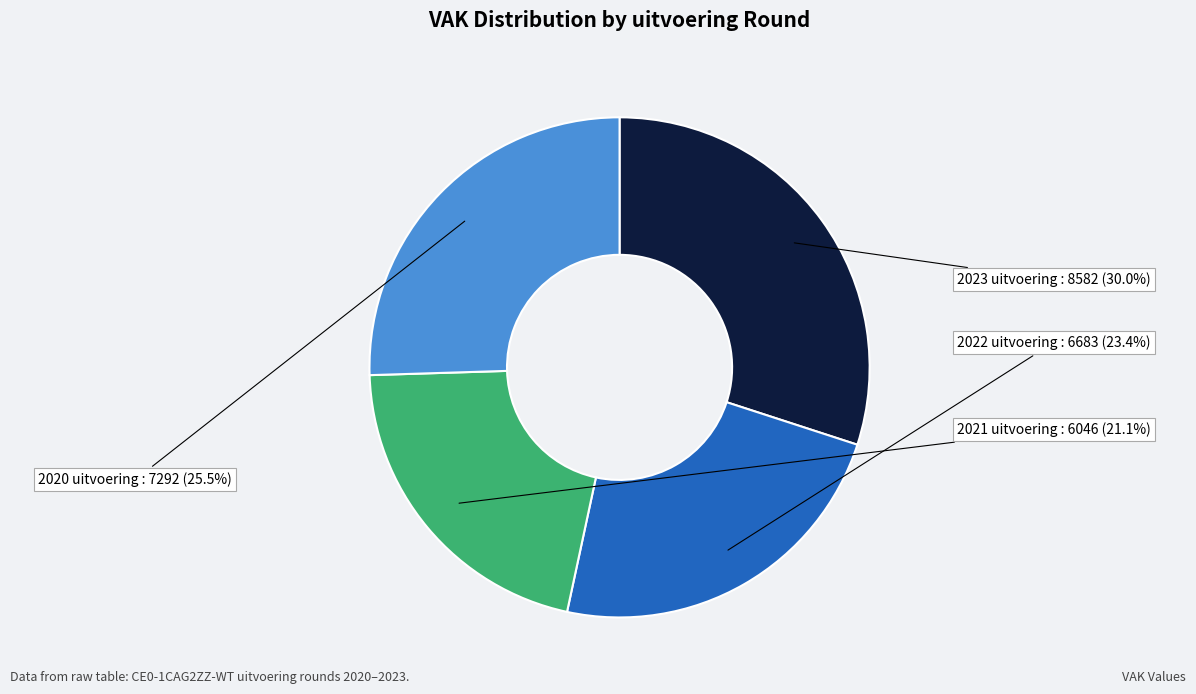

Rank the categories by value from lowest to highest.

2021 uitvoering, 2022 uitvoering, 2020 uitvoering, 2023 uitvoering